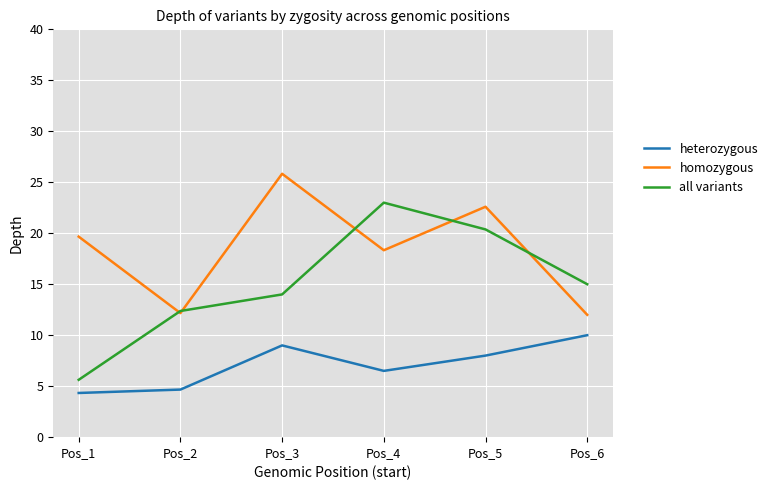

Which series changed the most between Pos_1 and Pos_3?

all variants